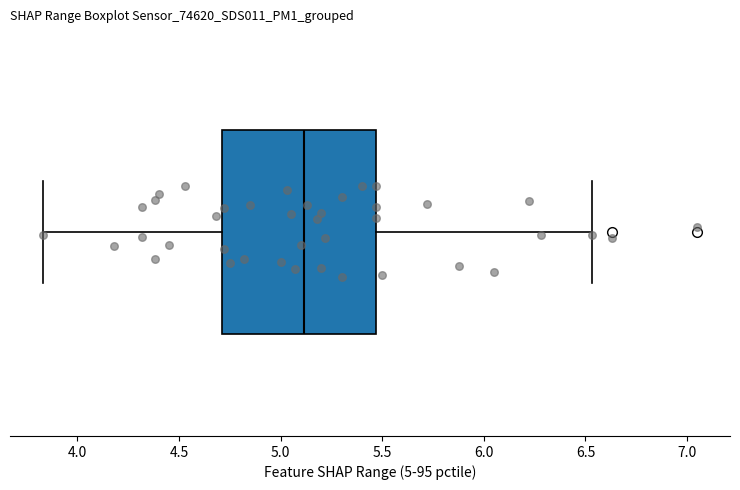

Where is the right edge of the box on the x-axis? The values are not printed on the chart, so give them approximately, as read against the axis.

5.45